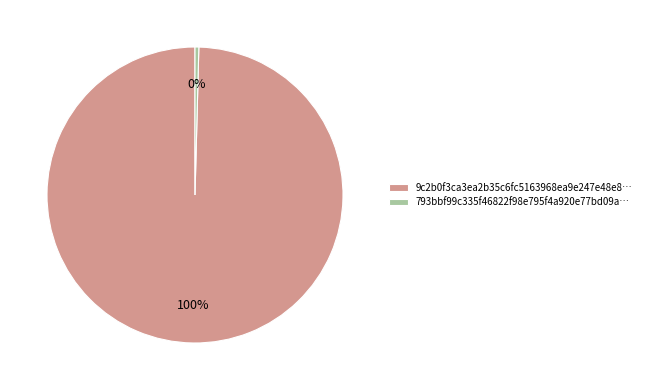

True or false: 793bbf99c335f46822f98e795f4a920e77bd09a… accounts for 0% of the total.

True